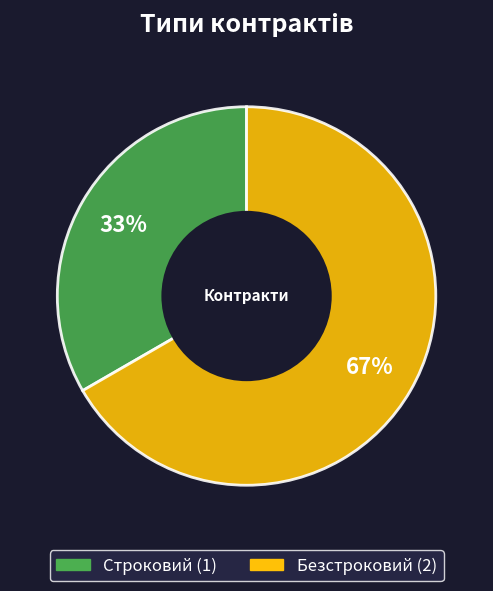

Combined, do Строковий and Безстроковий account for over 50%?

Yes